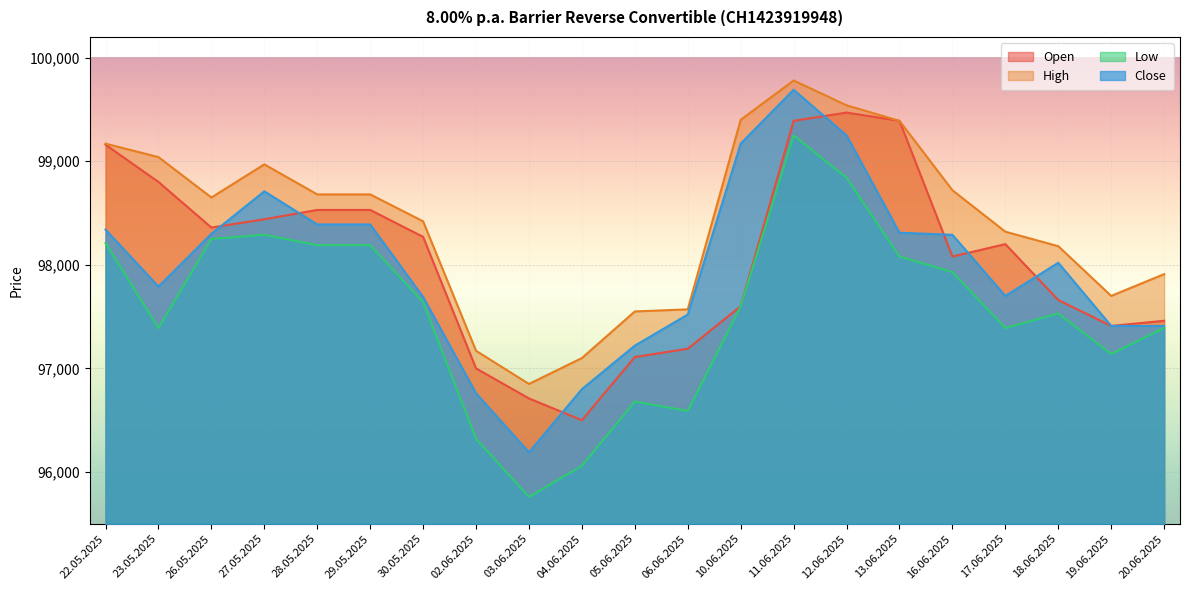

How many categories are shown in the chart?

21